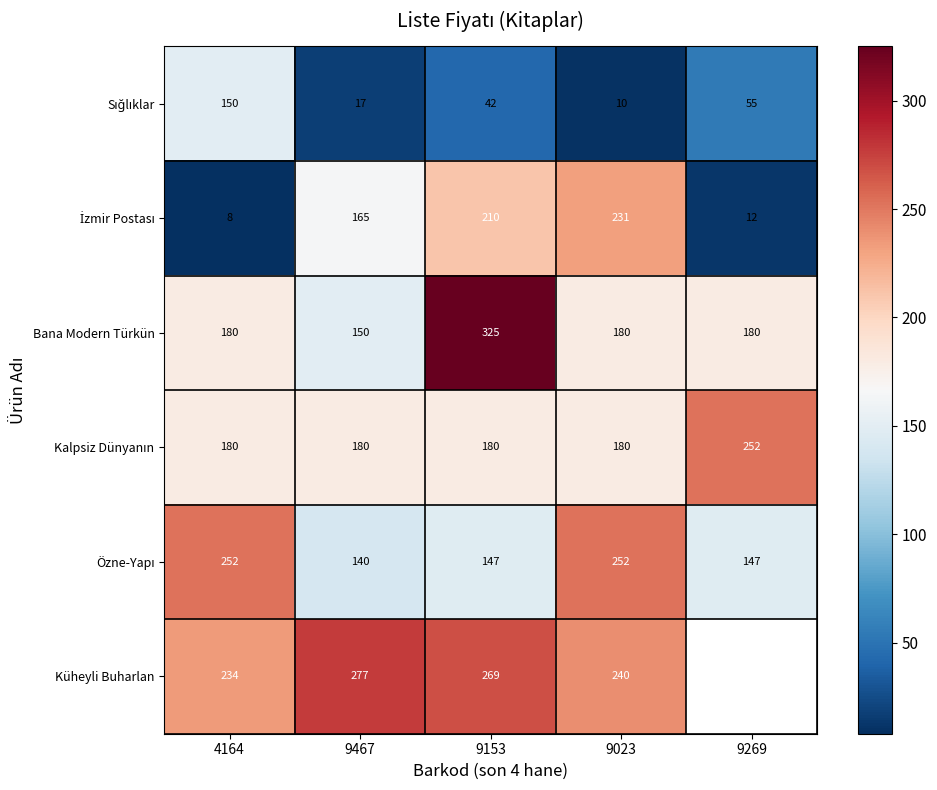

What is the spread (max minus min) of values at 4164?

244